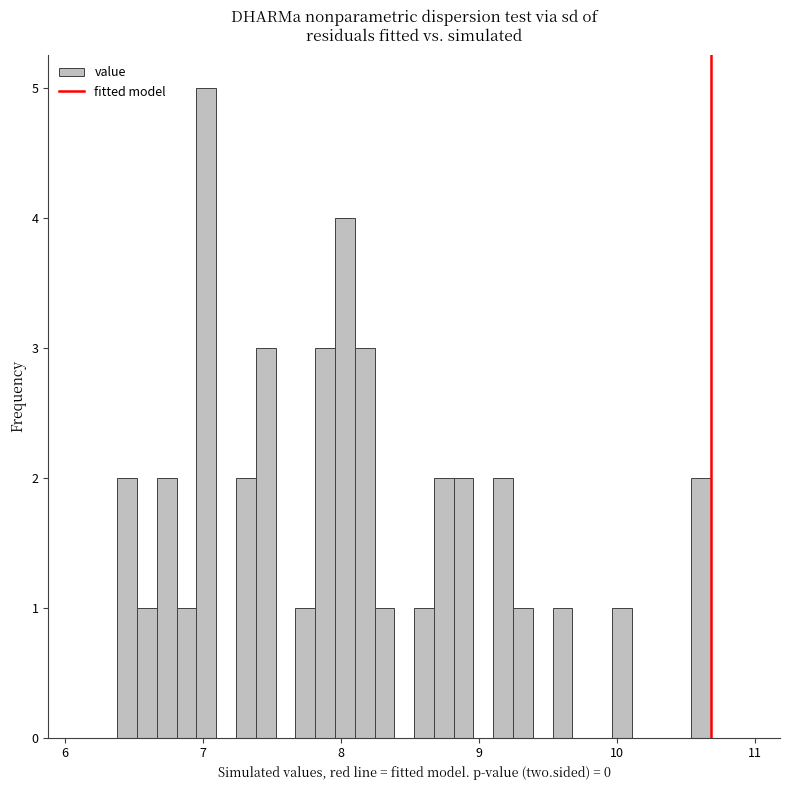

Read against the x-axis, roughly where is the centre of the tallest bar?

7.0